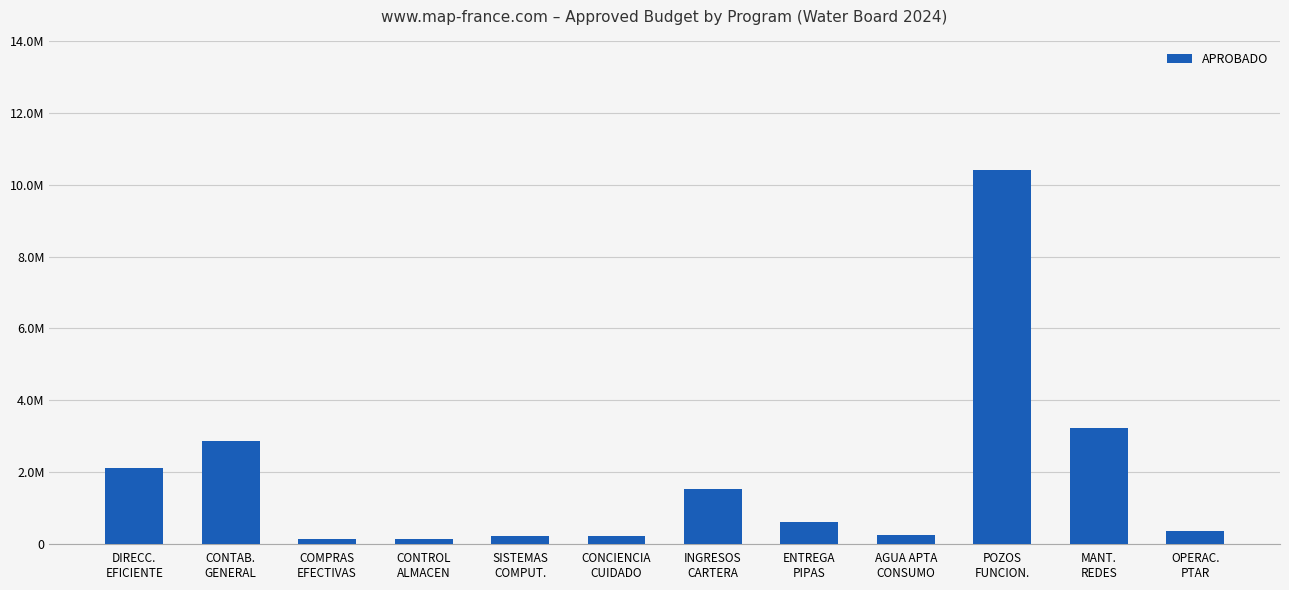

Does the chart contain any negative values?

No